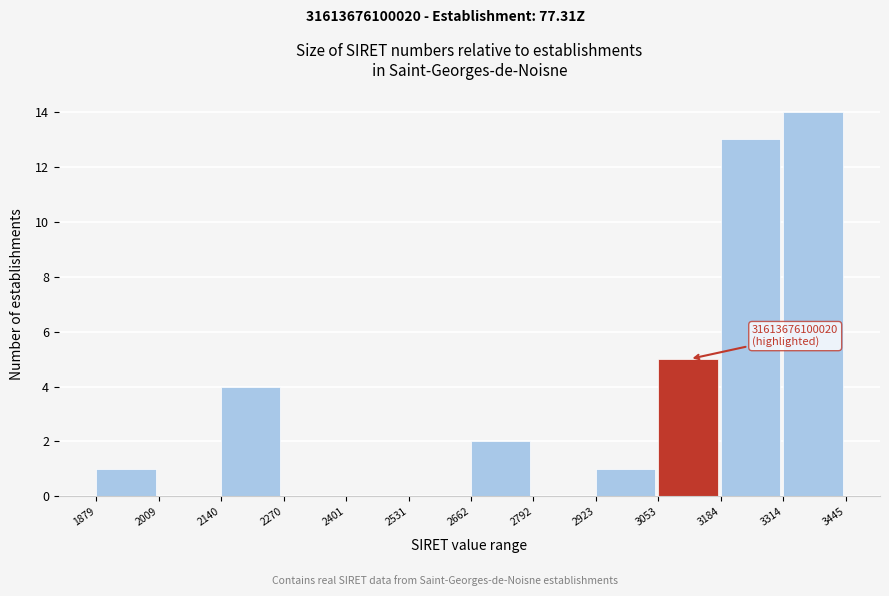

Reading right to left, extract all data points from this chart.

3314=14	3184=13	3053=5	2923=1	2792=0	2662=2	2531=0	2401=0	2270=0	2140=4	2009=0	1879=1